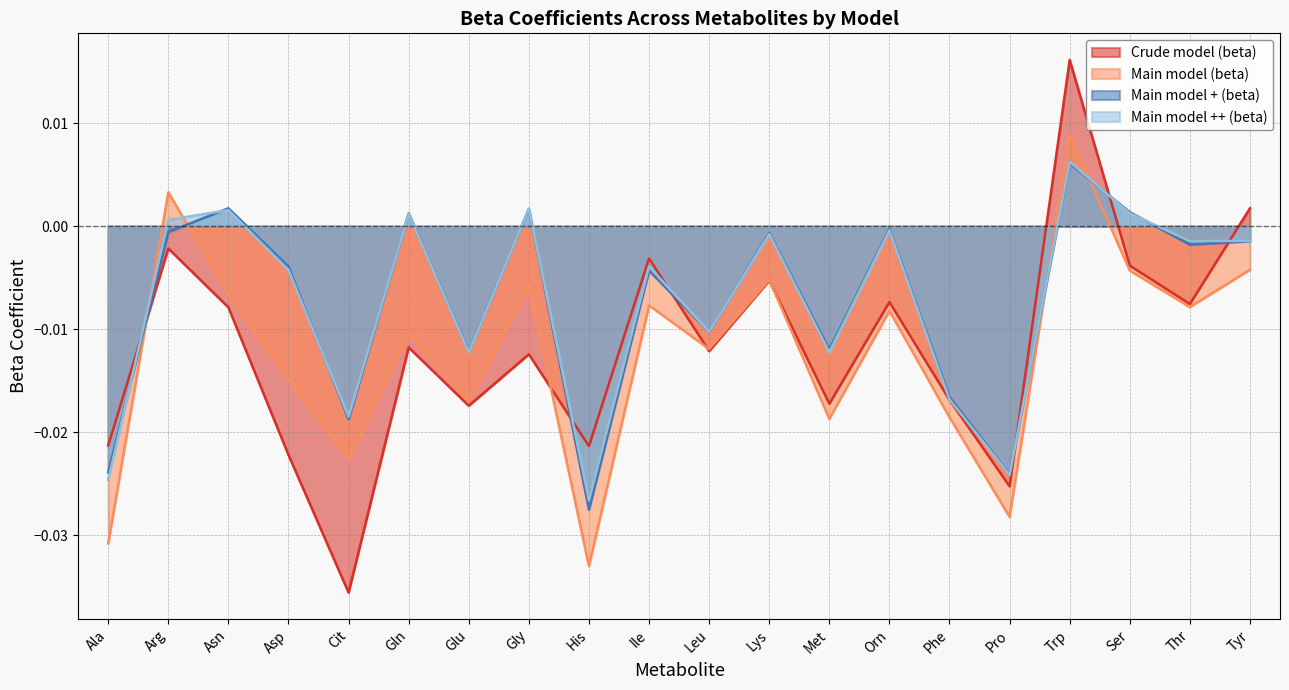

How many data points in Main model + (beta) are less than 0?

15